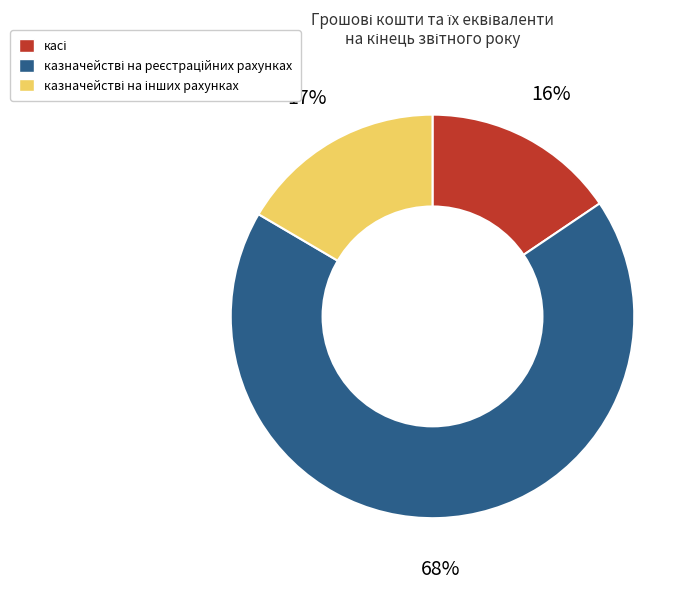

Is there a majority slice in this chart?

Yes